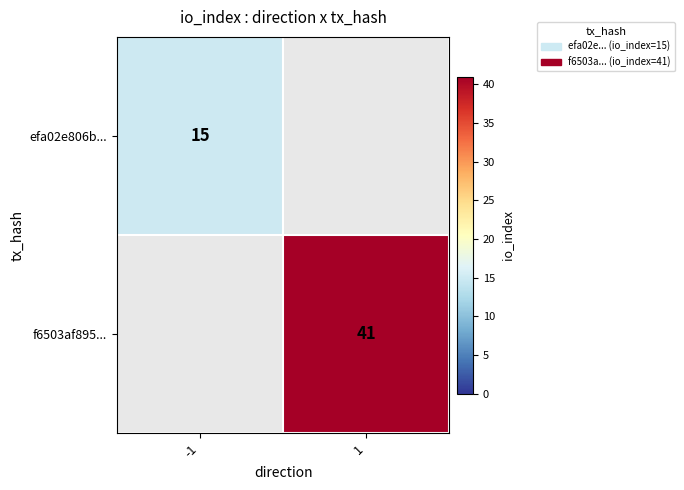

The value of f6503af895... at 1 is 41. True or false?

True